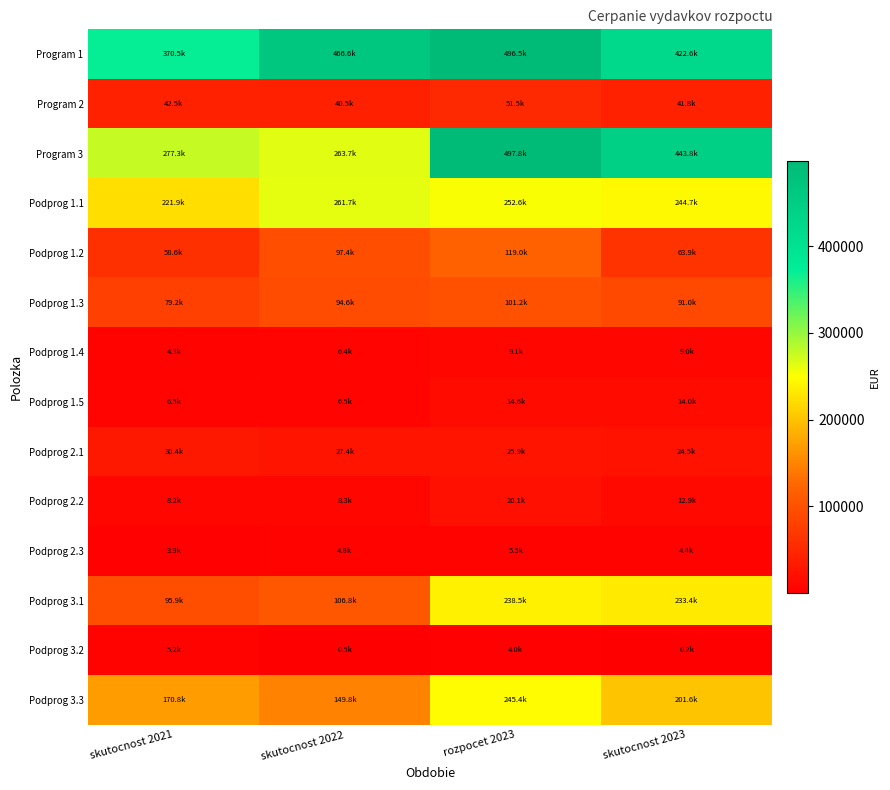

What is the maximum value shown in the chart?

497814.0